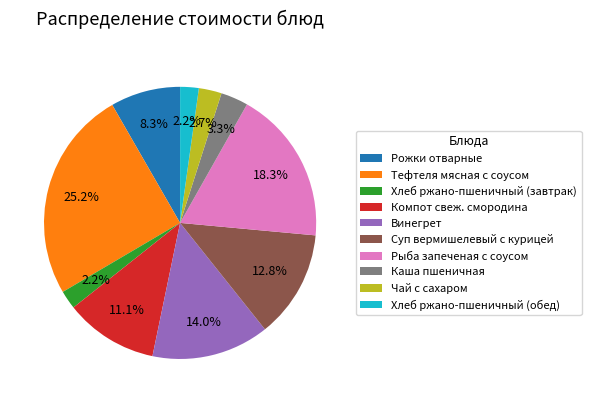

To the nearest percent, what is the difference between the largest and smallest slice percentages?

23%